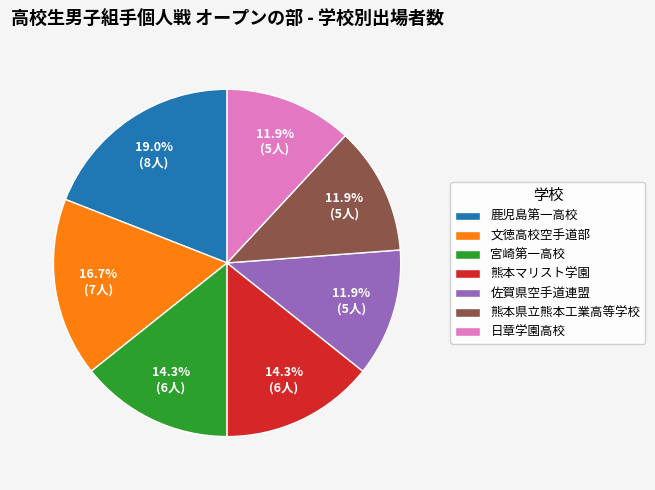

To the nearest percent, what is the difference between the 佐賀県空手道連盟 and 文徳高校空手道部 slice percentages?

5%